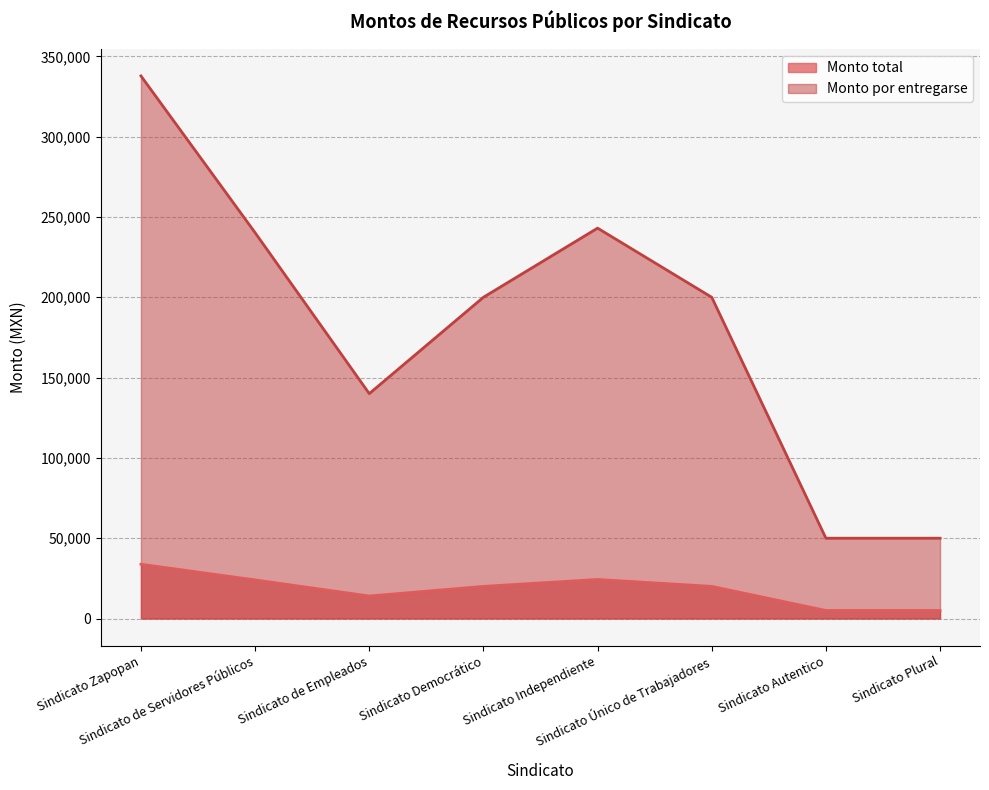

Rank the series by their average value, from lowest to highest.

Monto total, Monto por entregarse